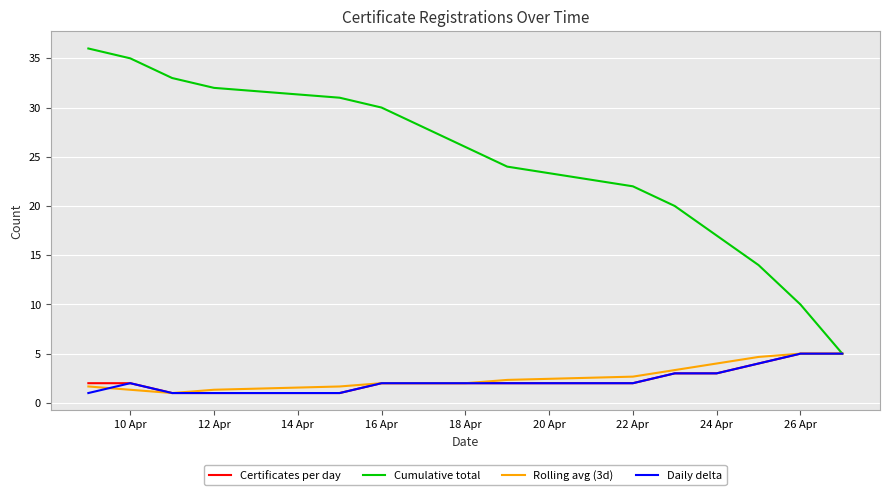

Between 18 Apr and 10 Apr, which series saw the biggest shift?

Cumulative total